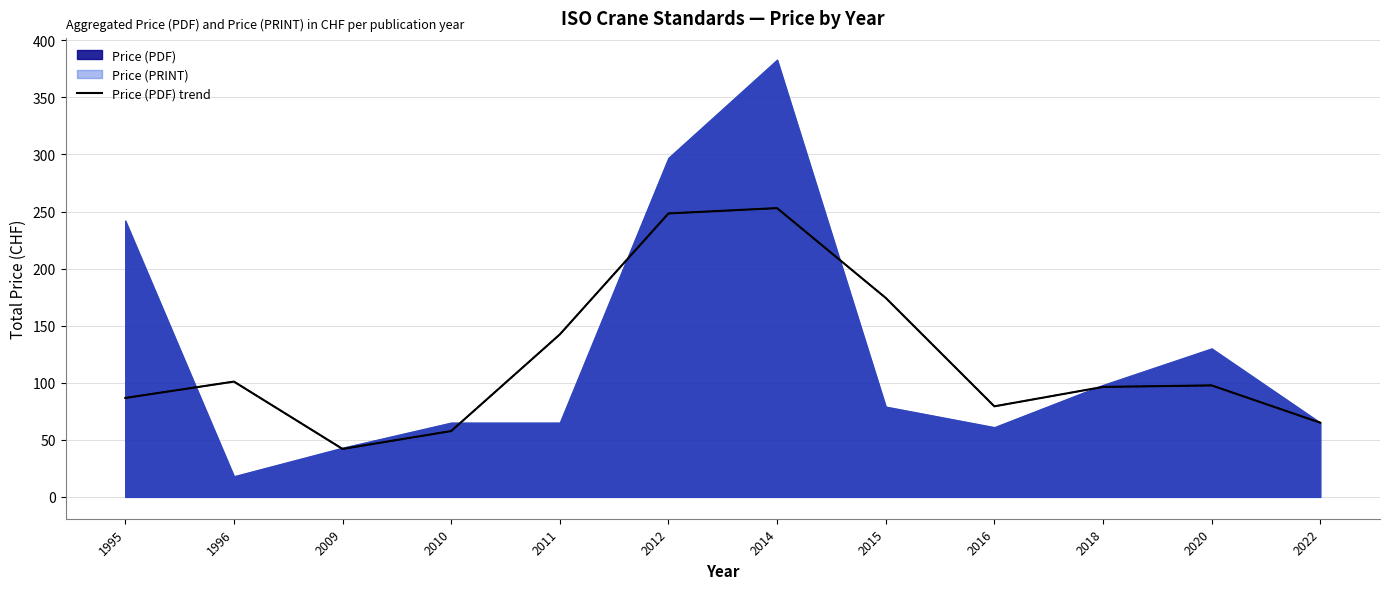

At which label does the data first exceed 97?

1996